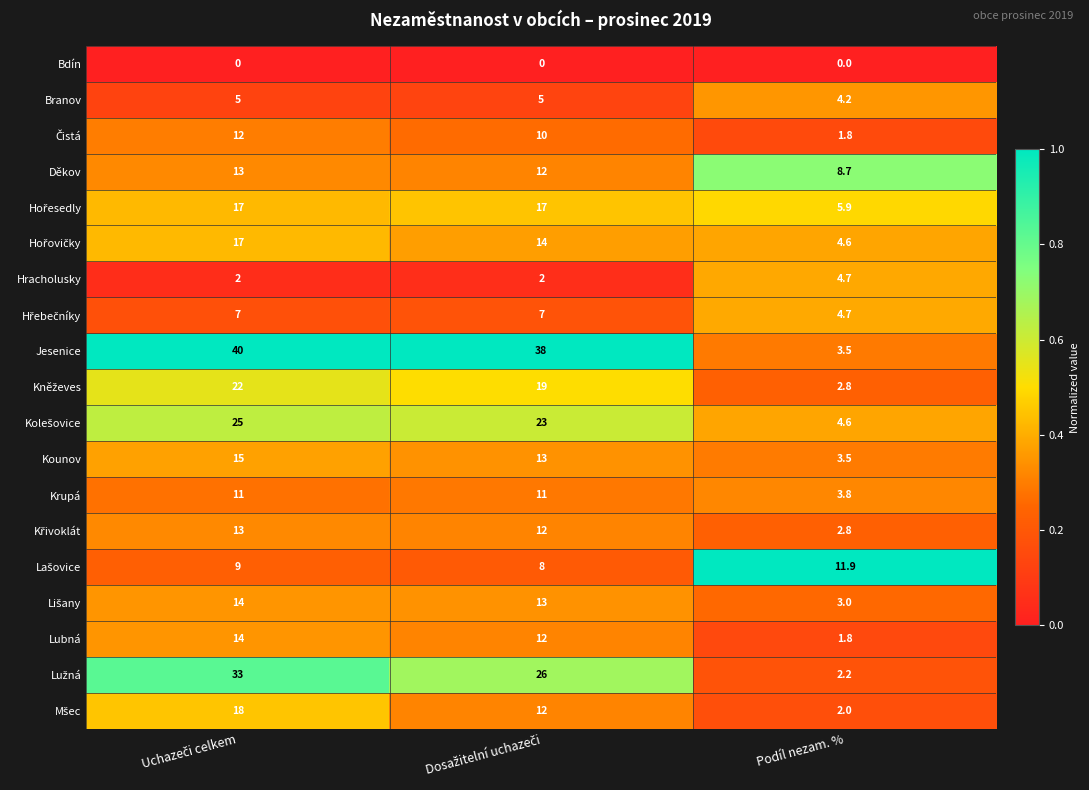

Which series has the largest range (max minus min)?

Jesenice